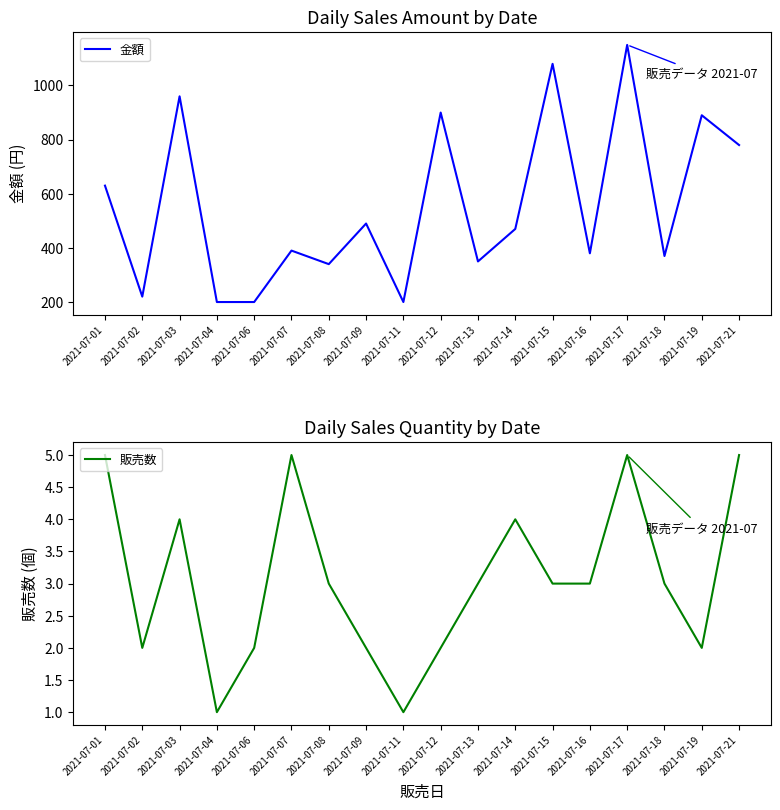

How many lines are shown in the chart?

2